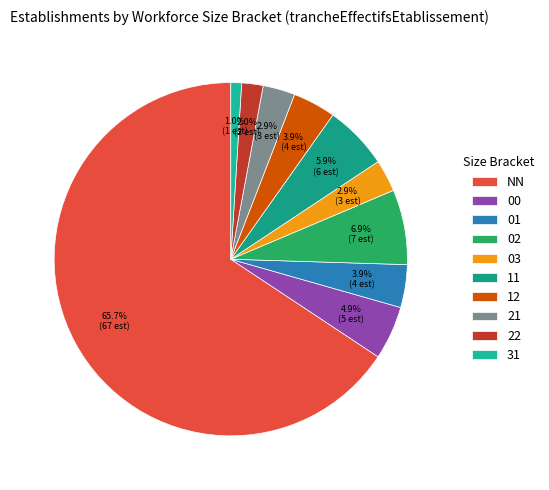

How many segments does this pie chart have?

10